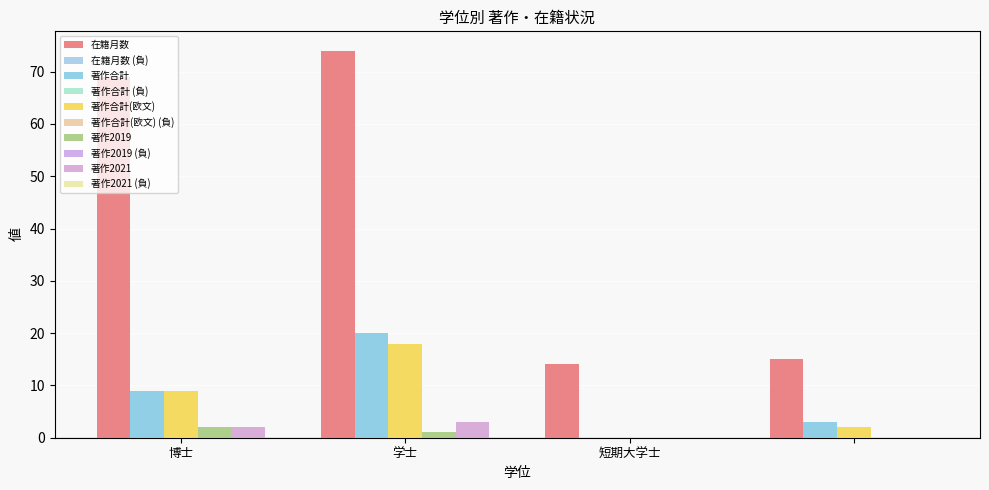

Are the bars horizontal?

No